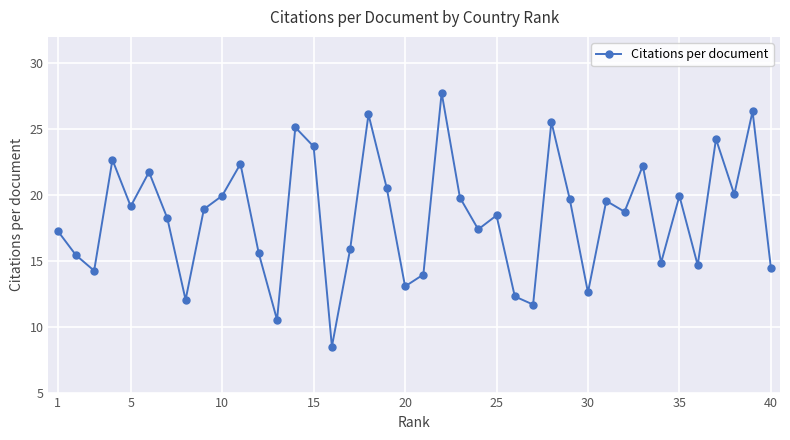

What is the value of the 38th point from the left?

20.0